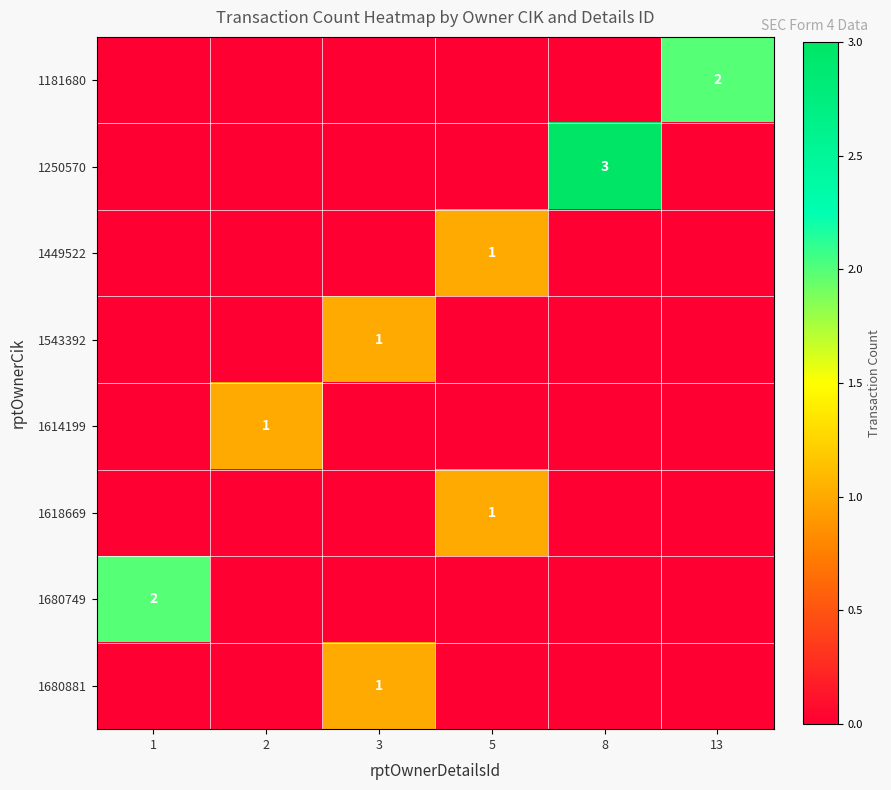

The 1181680 series shows 1 at 13. True or false?

False